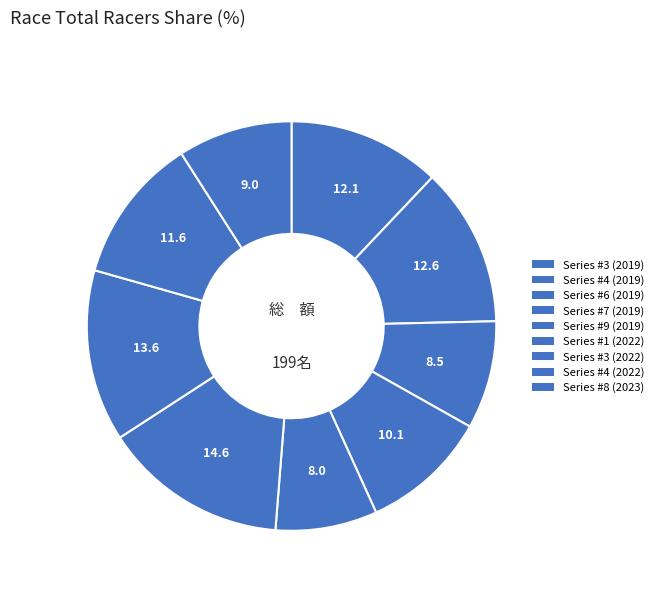

What percentage is NOT represented by Series #6 (2019)?

91.5%